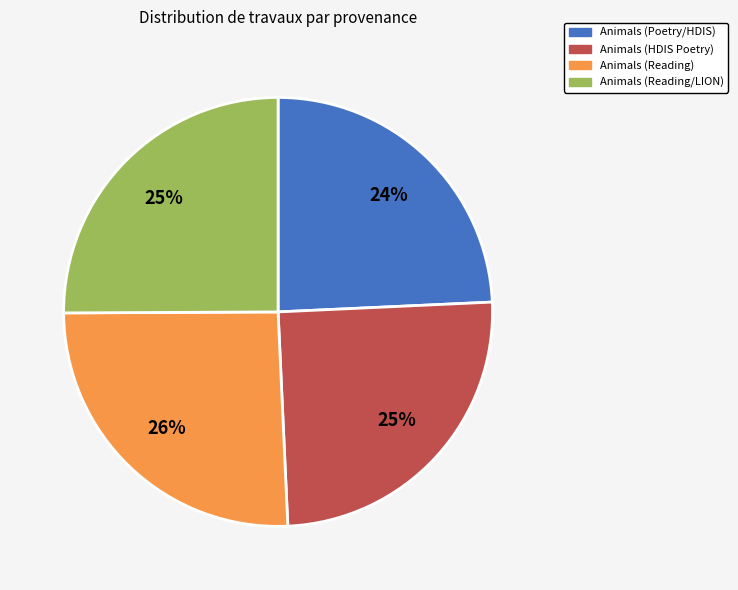

Which slice is the largest?

Animals (Reading)